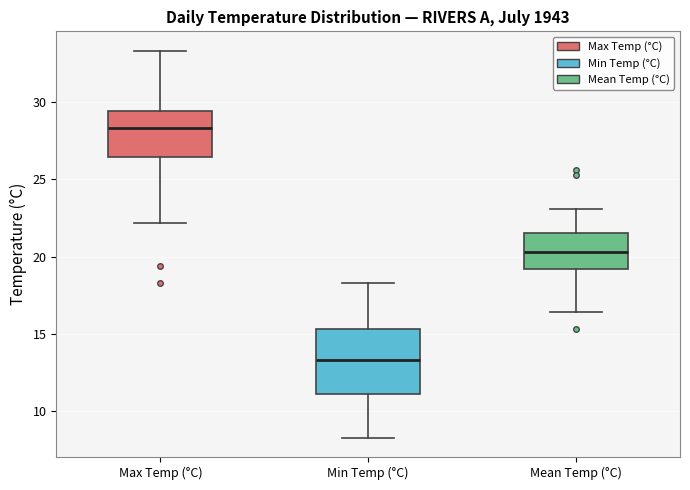

Reading left to right, read every box against the y-axis: the position of its median line, the range the box covers, and the ends of its whiskers. The values are not printed on the chart, so give them approximately, as read against the axis.

Max Temp (°C): median 28.5, box 26.5 to 29.5, whiskers 22.0 to 33.5
Min Temp (°C): median 13.5, box 11.0 to 15.5, whiskers 8.5 to 18.5
Mean Temp (°C): median 20.5, box 19.0 to 21.5, whiskers 16.5 to 23.0